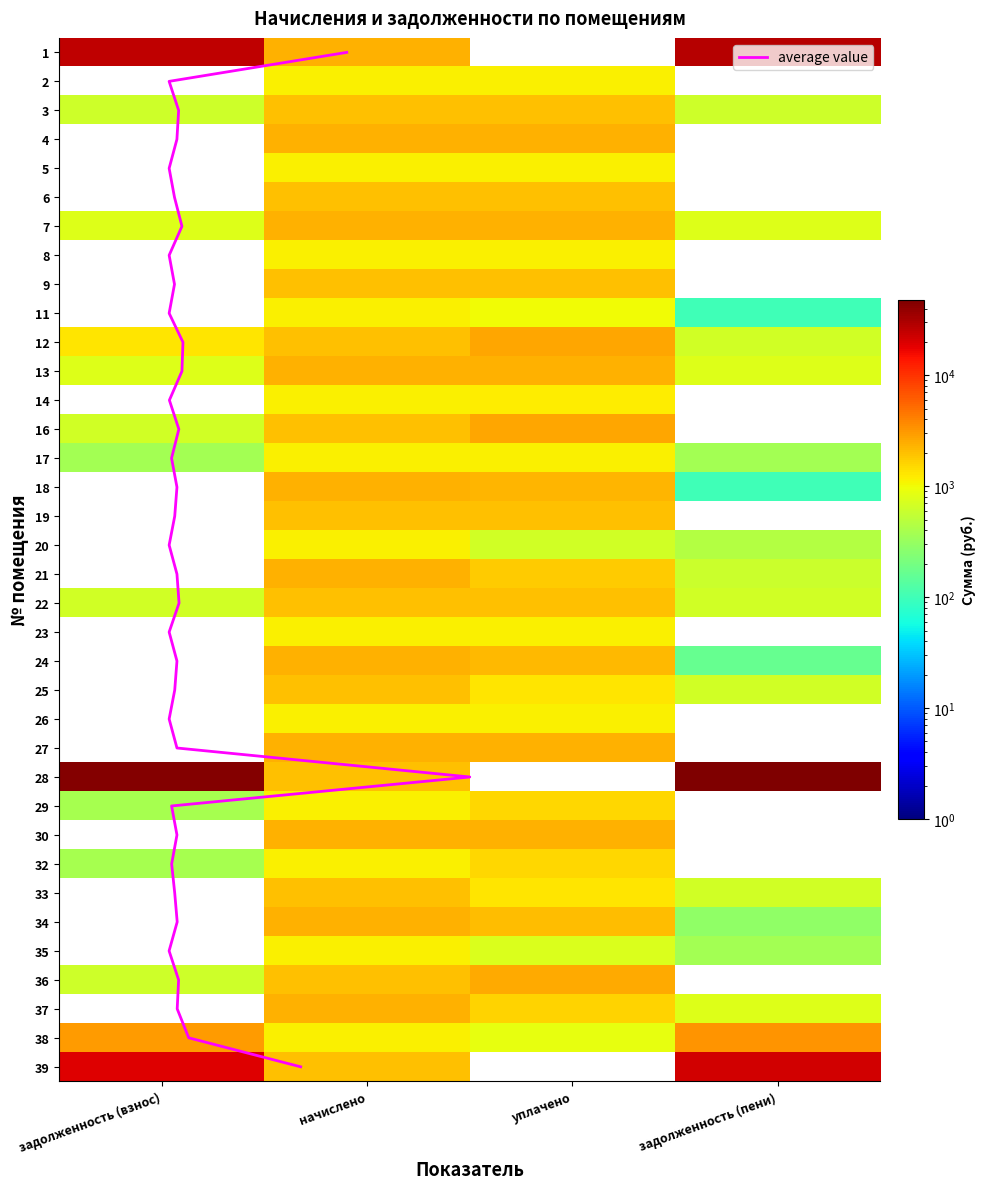

What is the sum of the 19 values at уплачено and задолженность (пени)?

3106.9